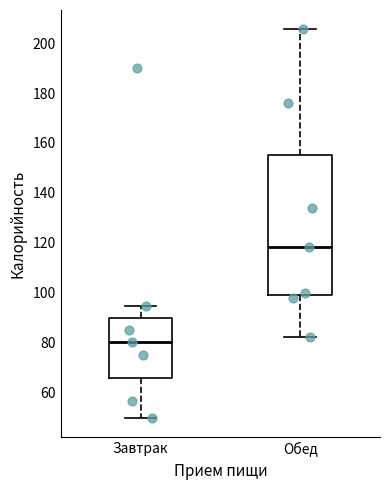

Where does the median line of the box for Завтрак sit on the y-axis? The values are not printed on the chart, so give them approximately, as read against the axis.

80